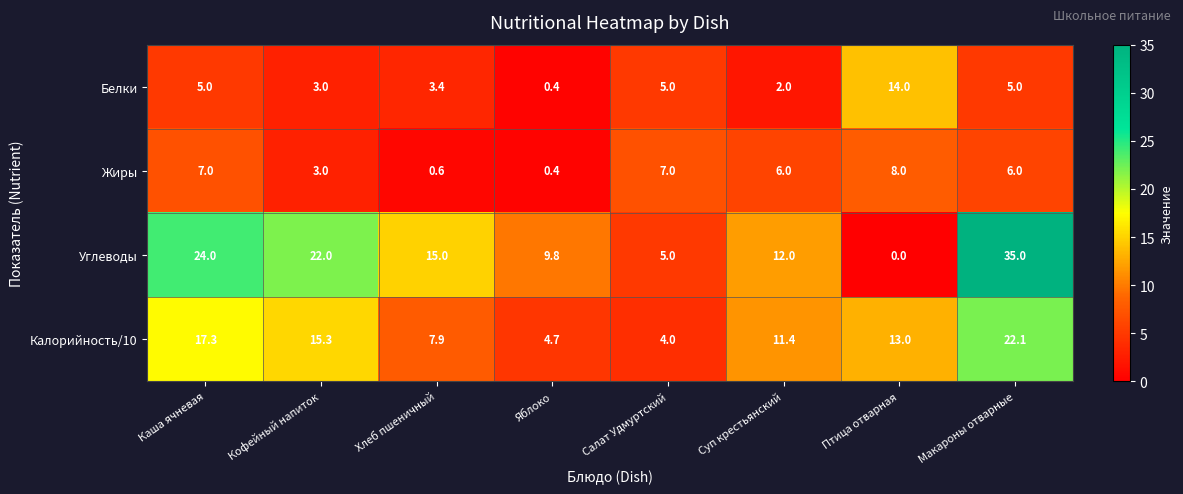

What is the difference between the maximum and second lowest values in the Белки series?

12.0